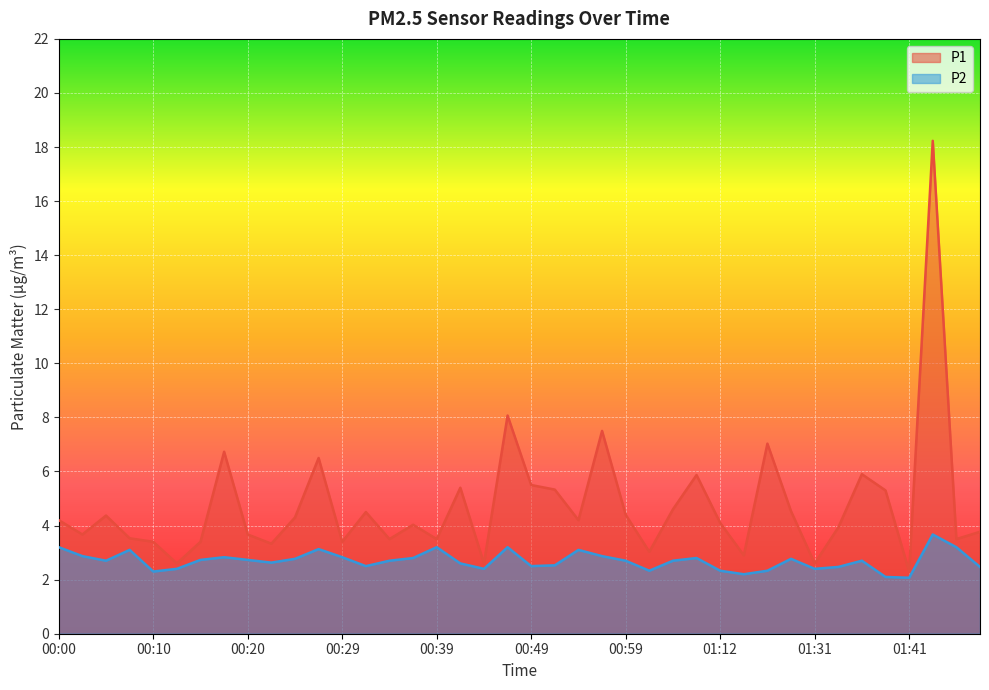

At which category does the chart reach its peak across all series?

01:44